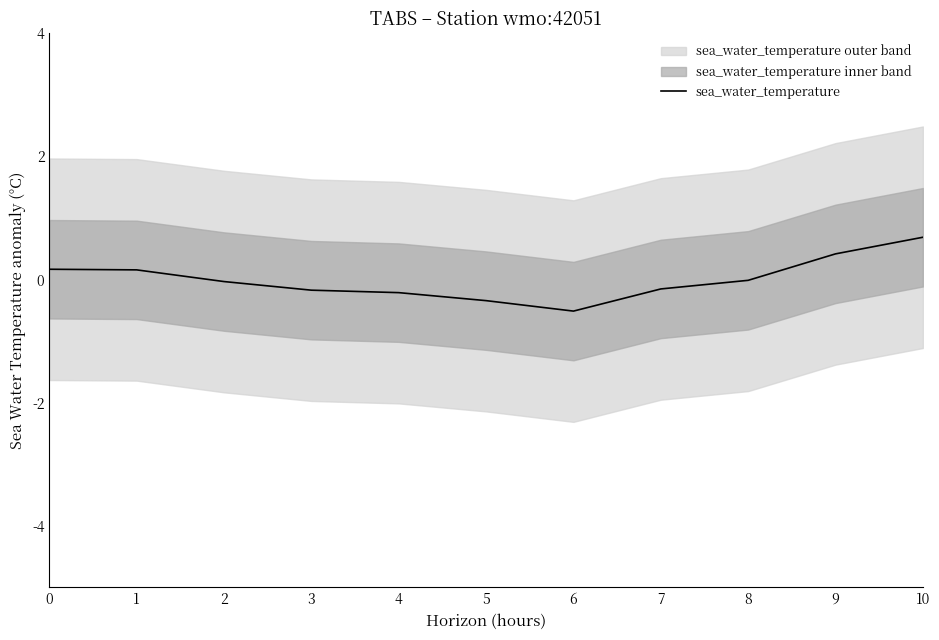

What is the change in value from 0 to 9?

+0.2